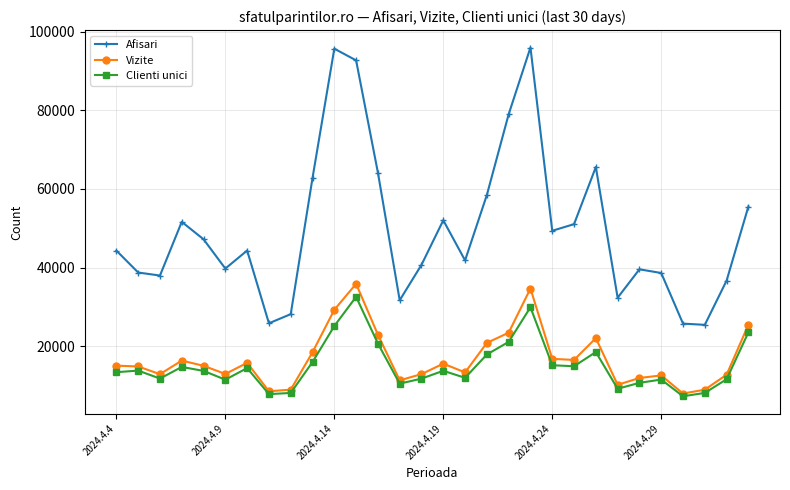

True or false: Afisari and Vizite cross at least once.

False